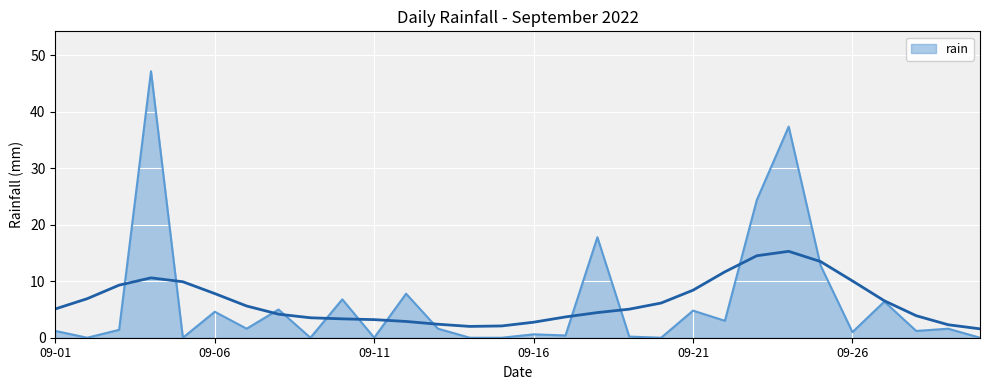

What is the maximum value for rain?

47.2